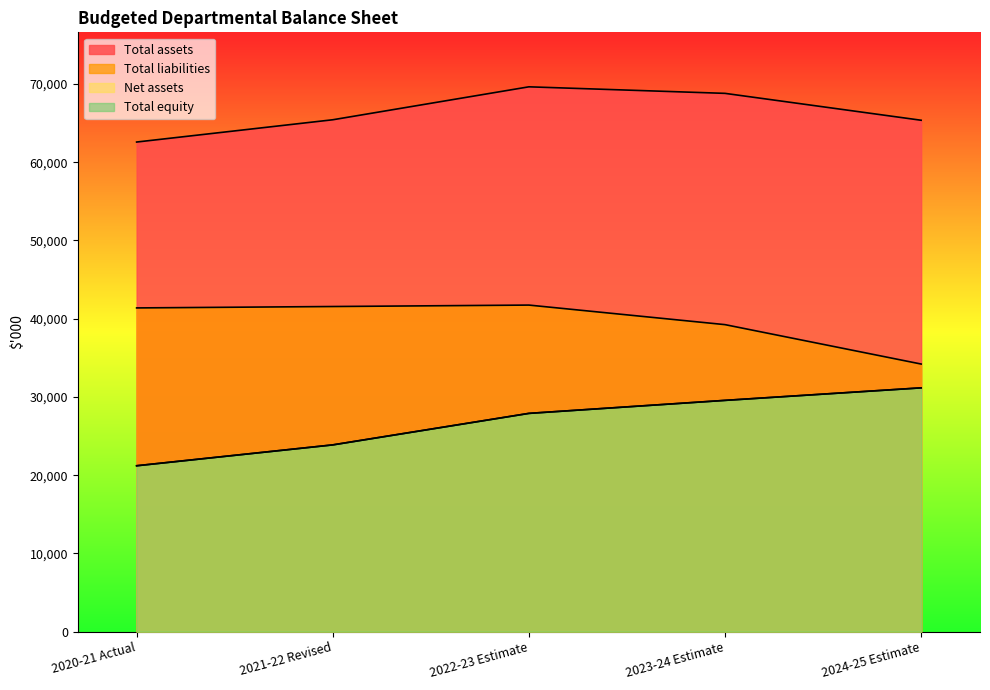

At 2021-22 Revised, list the series in order from largest to smallest.

Total assets, Total liabilities, Net assets, Total equity